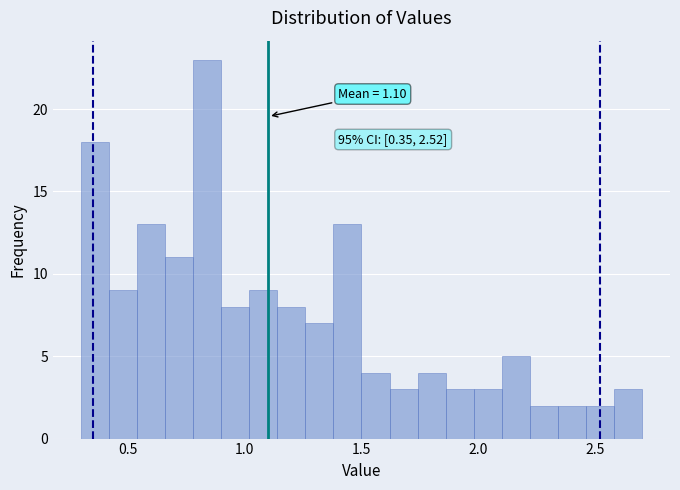

Around what value on the x-axis is the tallest bar? Give the approximate position of its centre, as read against the axis.

0.85